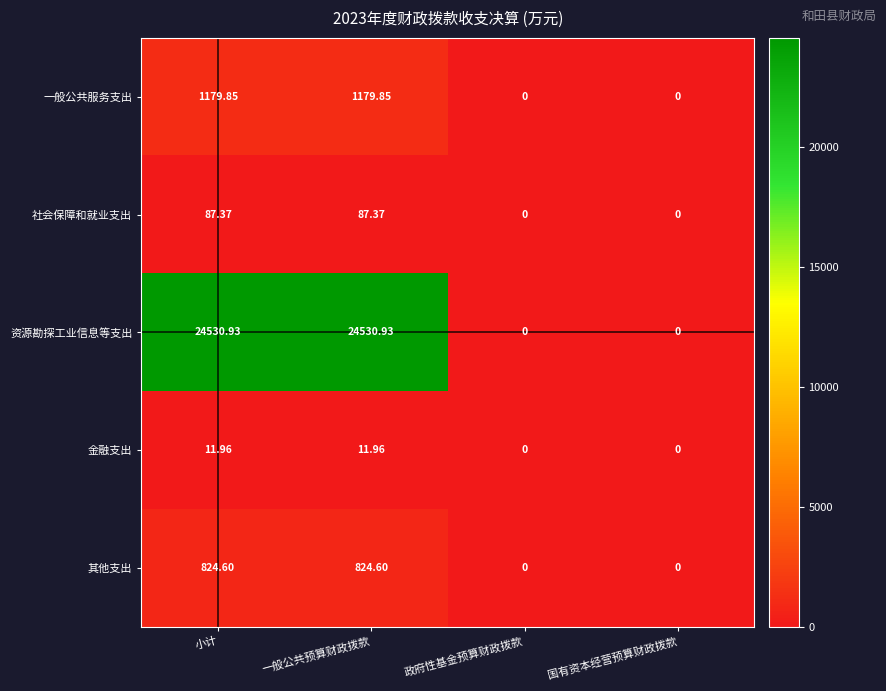

Where does the 金融支出 series first go above 11?

小计